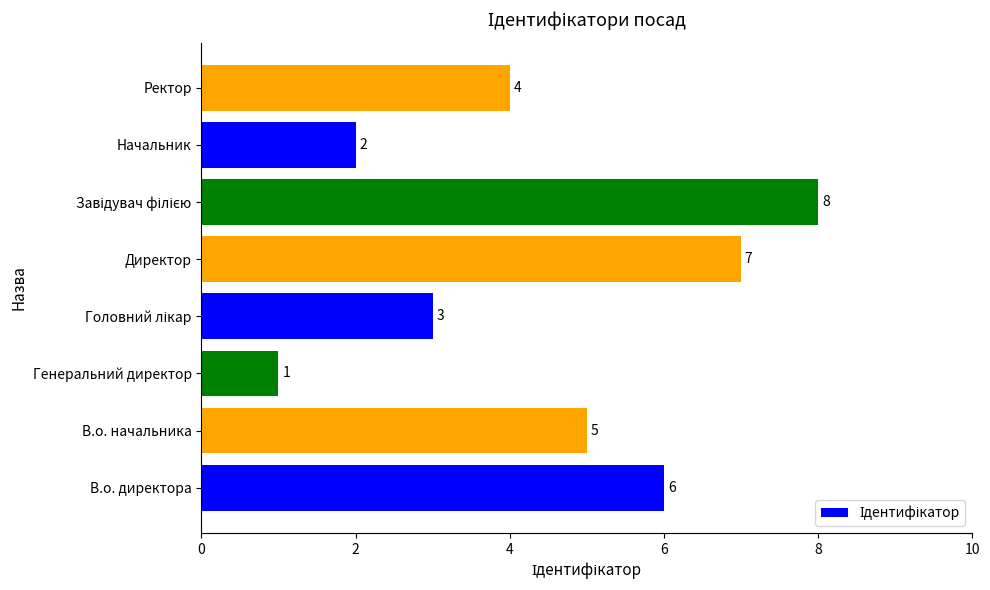

The chart shows a value of 2 at Директор. True or false?

False